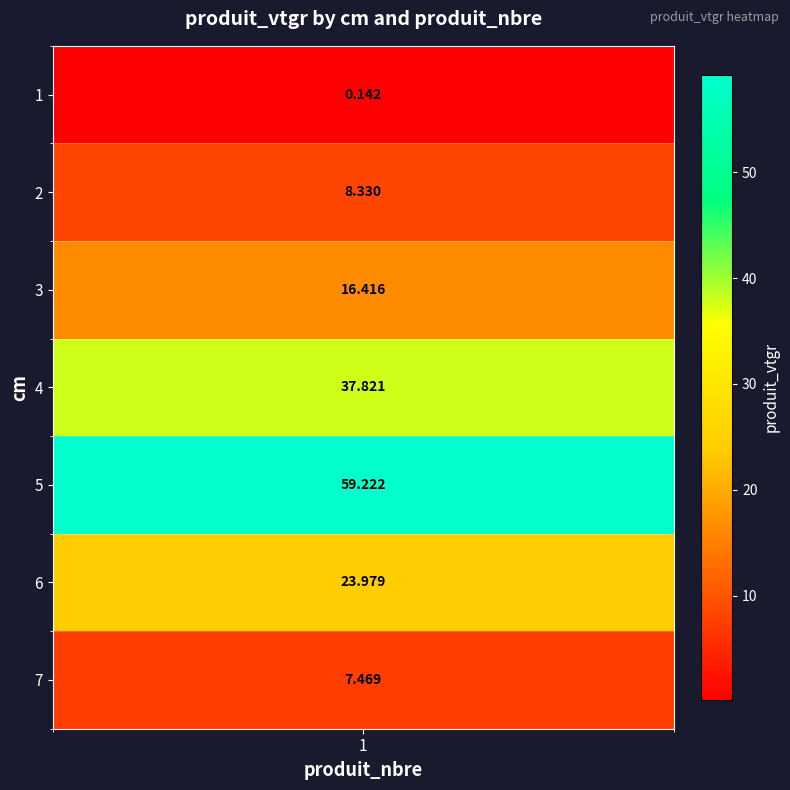

At which label does the data first exceed 16?

3